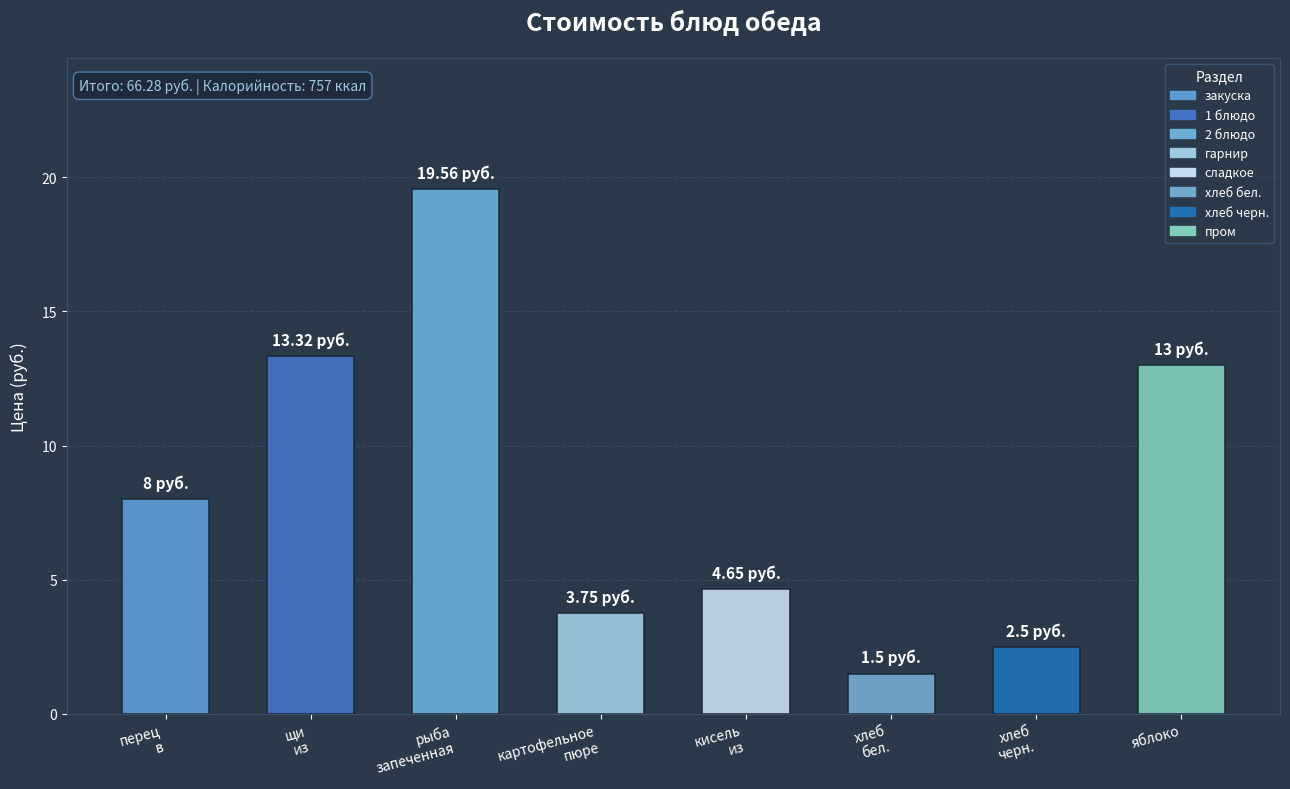

Where is the data nearest to the value 10?

перец в нарезке